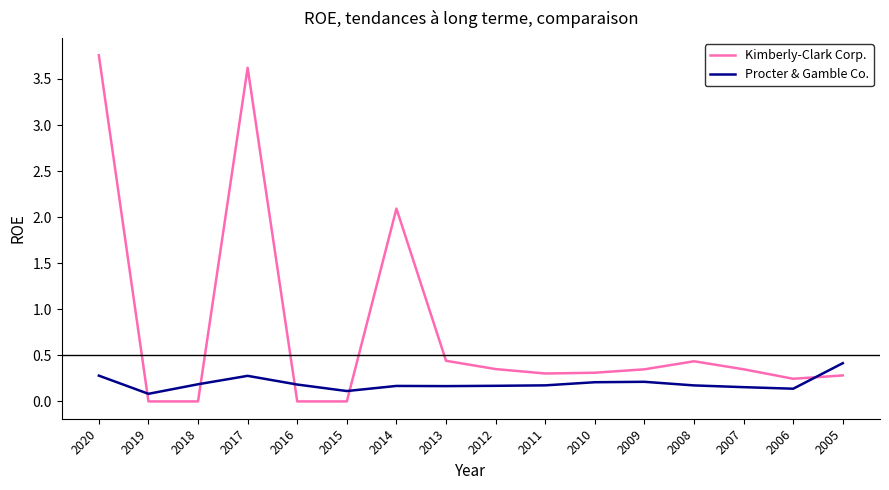

How many Procter & Gamble Co. values are between 0 and 1?

16